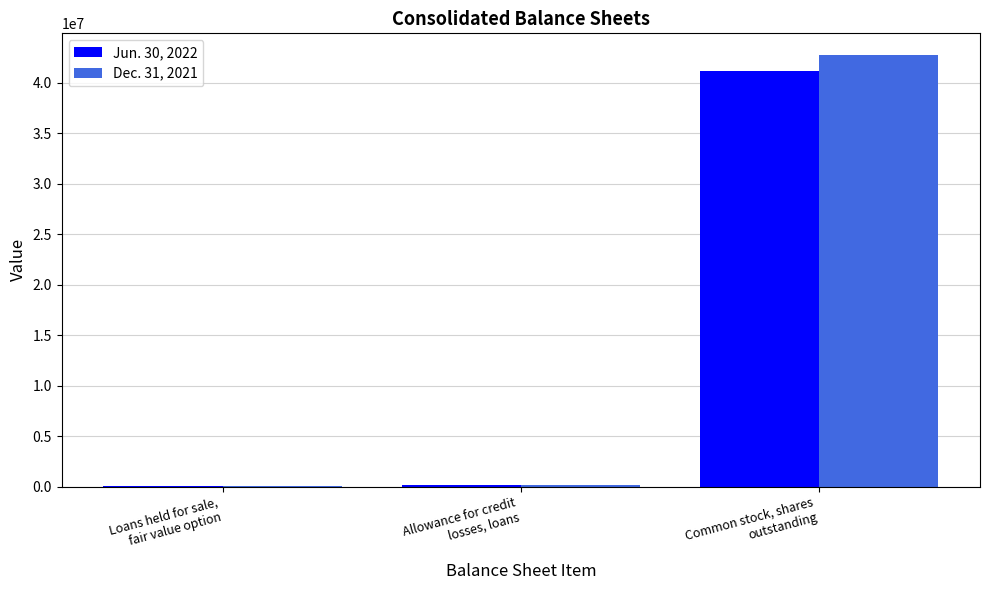

Are the bars grouped side by side (vs. stacked)?

Yes